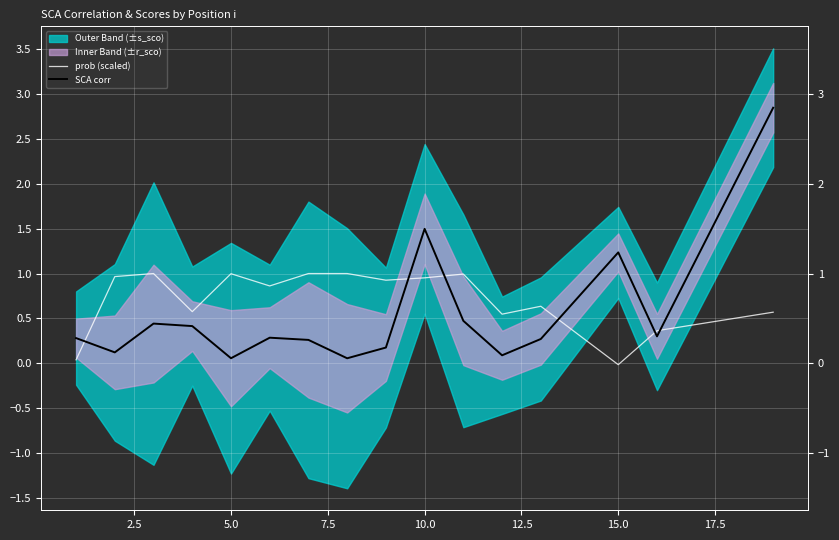

What is the maximum value for prob (scaled)?

1.0